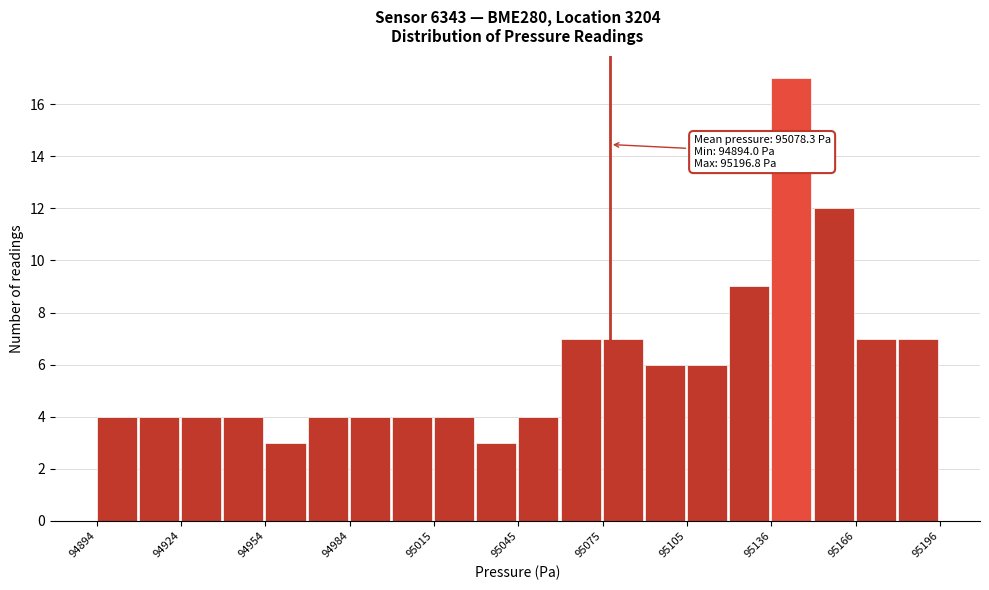

Read against the x-axis, roughly where is the centre of the tallest bar?

95145